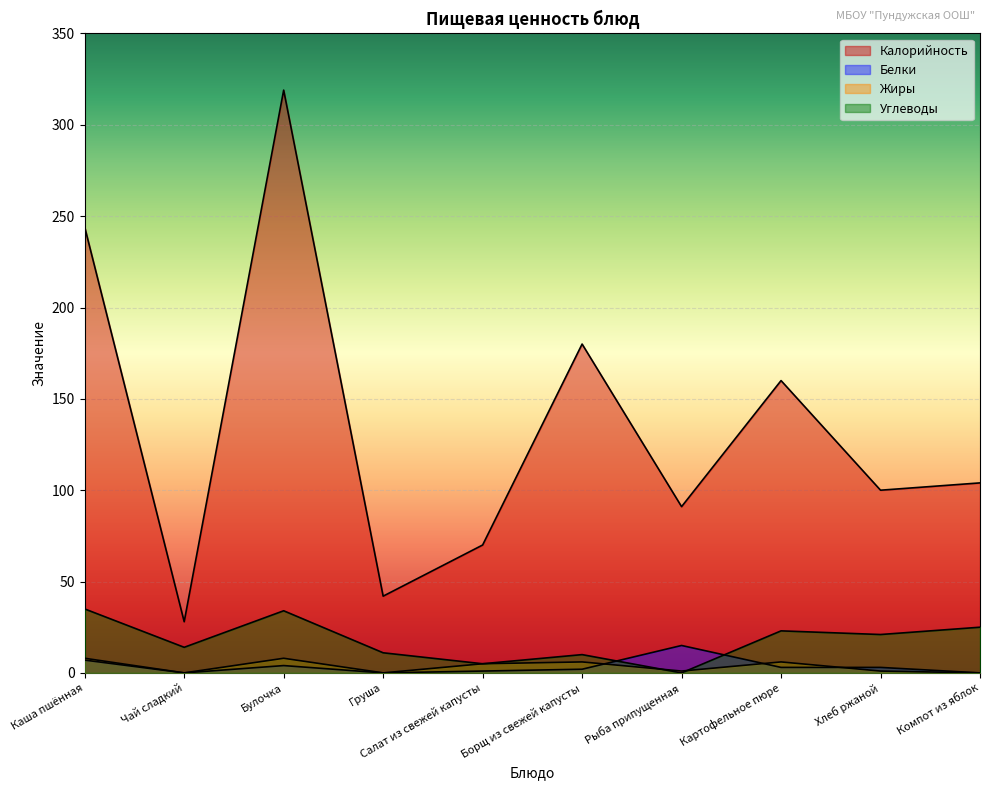

Does the chart display data point markers on the line(s)?

No